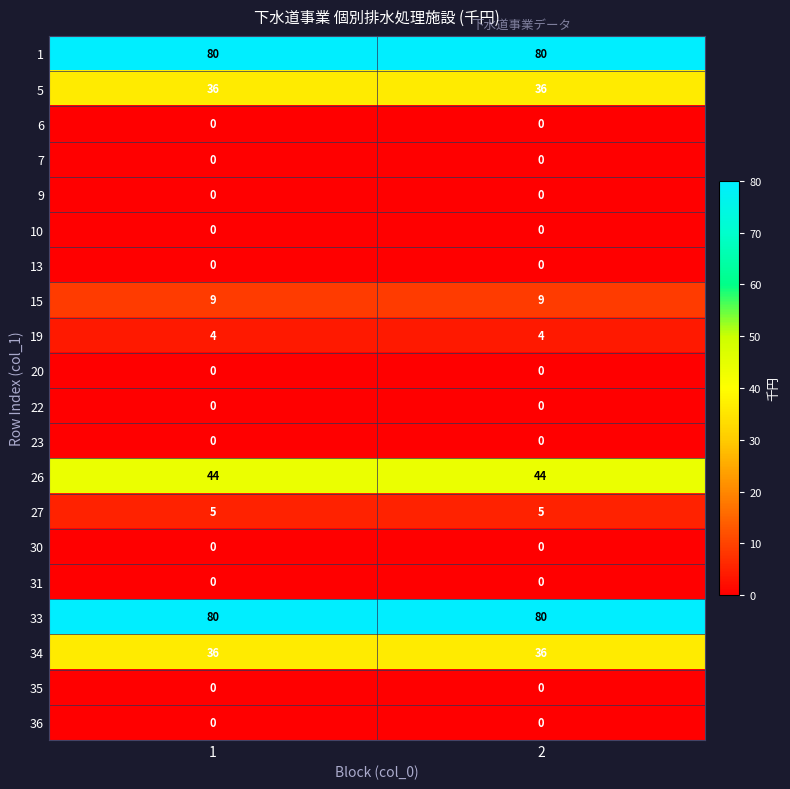

What is the difference between the highest and lowest values at 1?

80